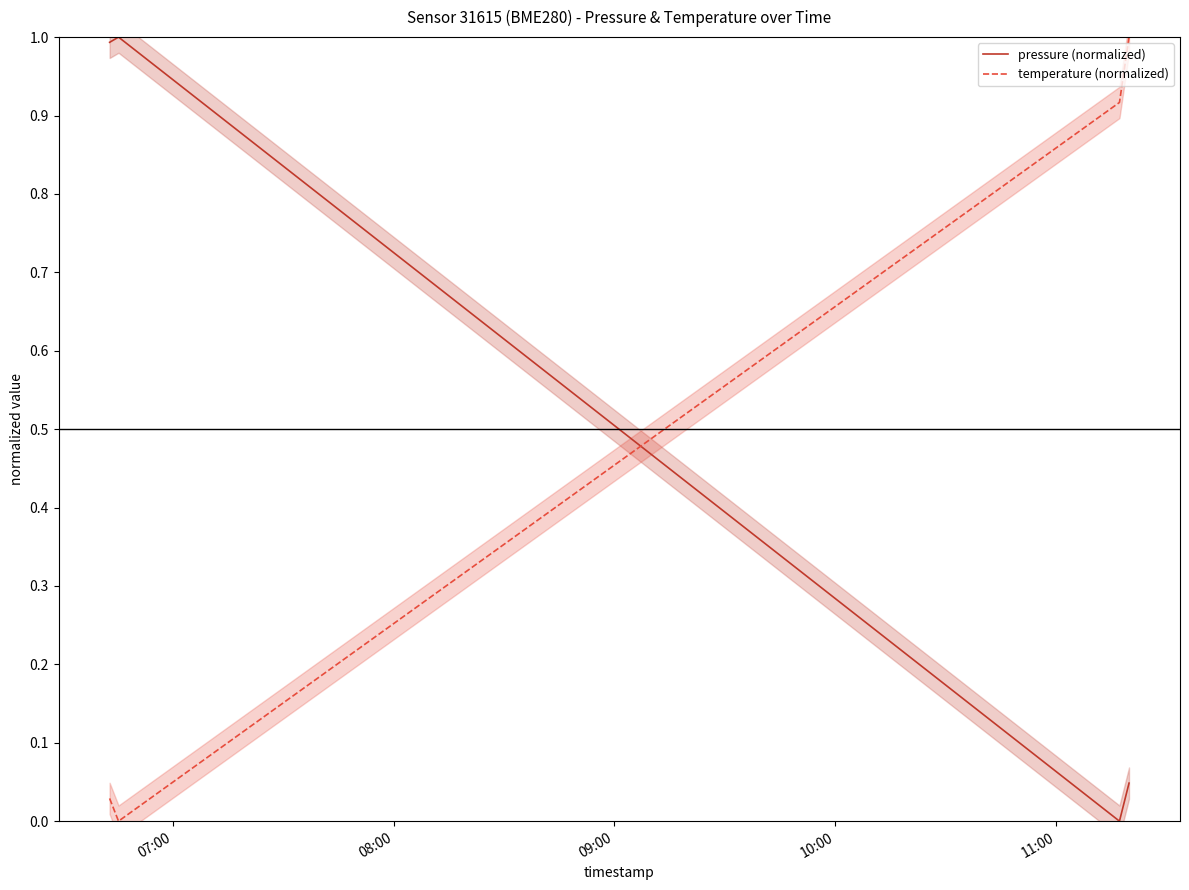

After their last crossing, which series has the higher values: temperature (normalized) or pressure (normalized)?

temperature (normalized)